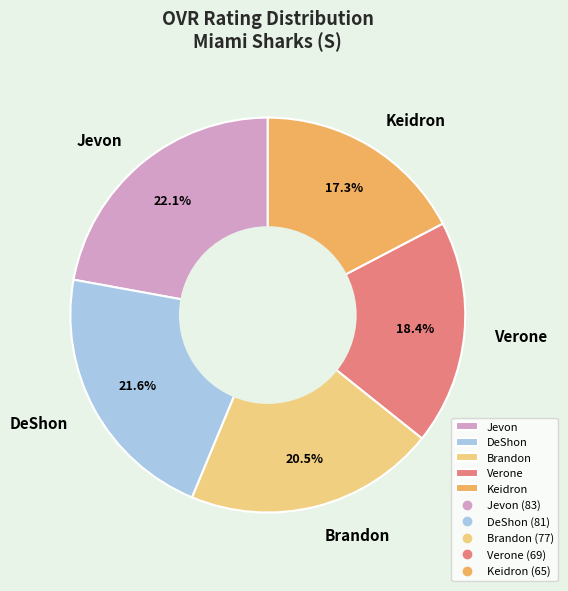

Approximately how many times larger is the value at Jevon compared to Verone?

1.2